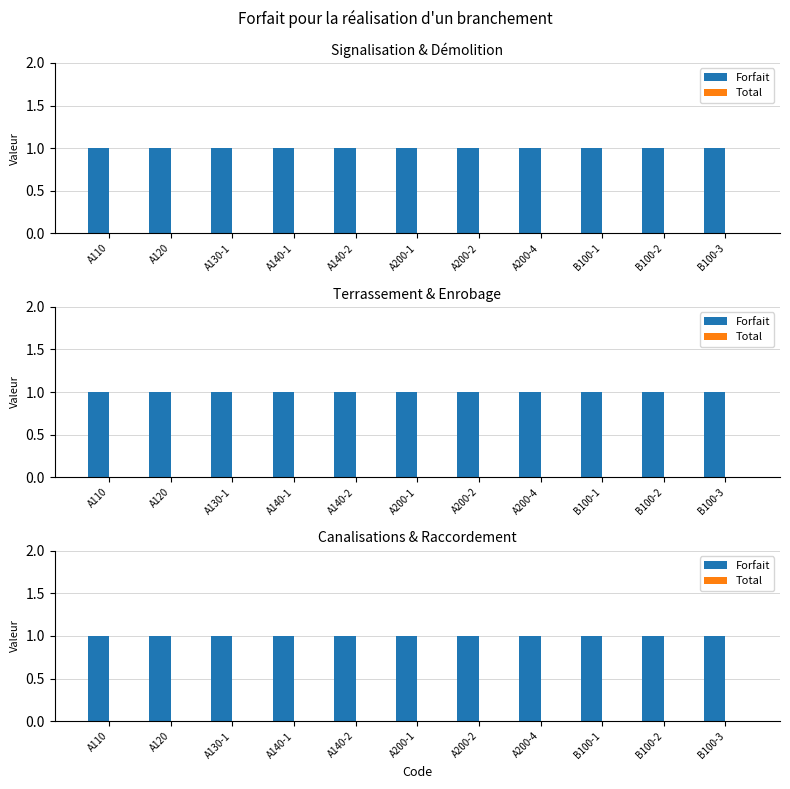

Are the bars horizontal?

No